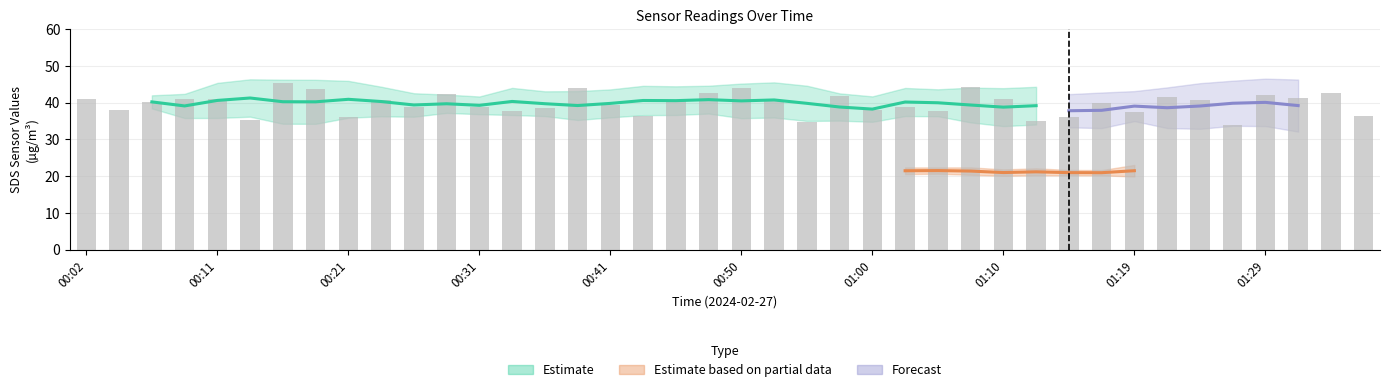

Count the number of data series in this chart.

3